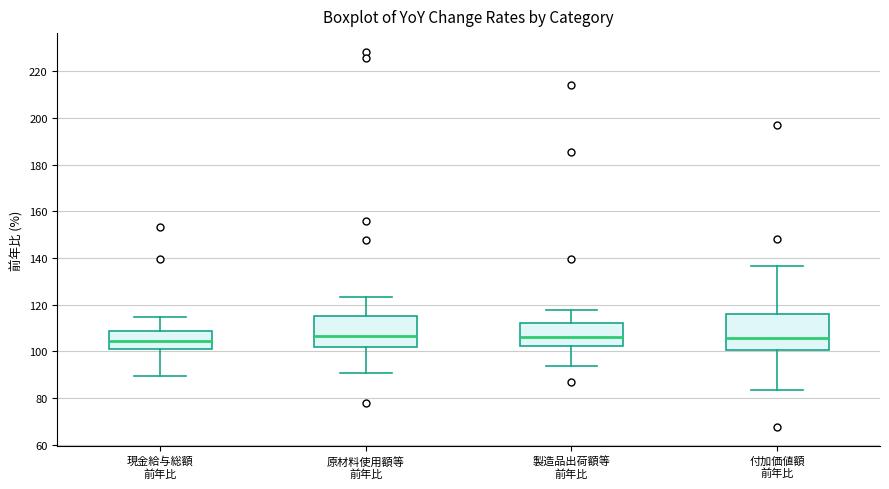

Reading left to right, read every box against the y-axis: the position of its median line, the range the box covers, and the ends of its whiskers. The values are not printed on the chart, so give them approximately, as read against the axis.

現金給与総額 前年比: median 104, box 100 to 108, whiskers 90 to 114
原材料使用額等 前年比: median 106, box 102 to 116, whiskers 90 to 124
製造品出荷額等 前年比: median 106, box 102 to 112, whiskers 94 to 118
付加価値額 前年比: median 106, box 100 to 116, whiskers 84 to 136